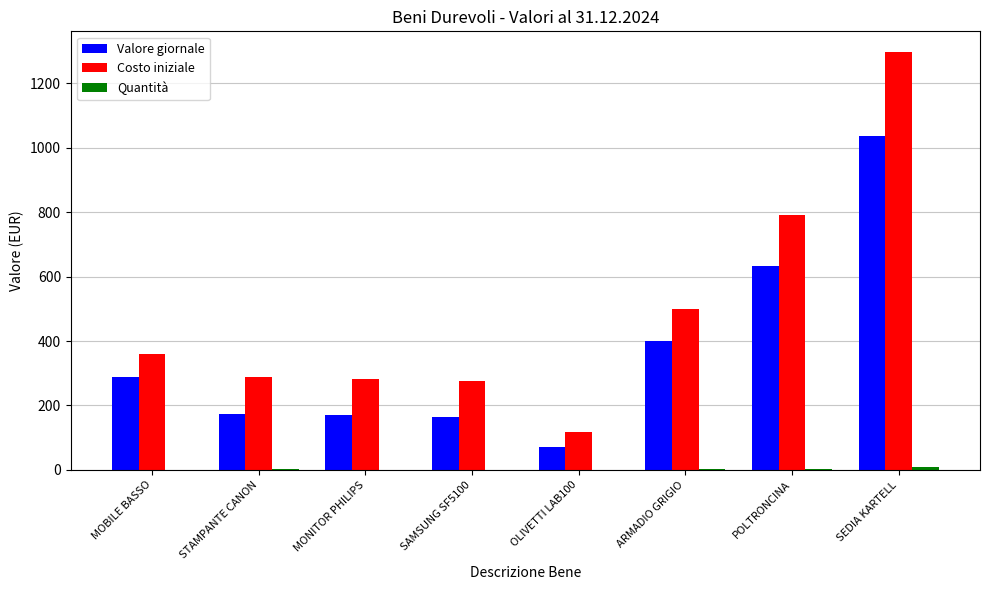

Which category has the highest value across all series?

SEDIA KARTELL